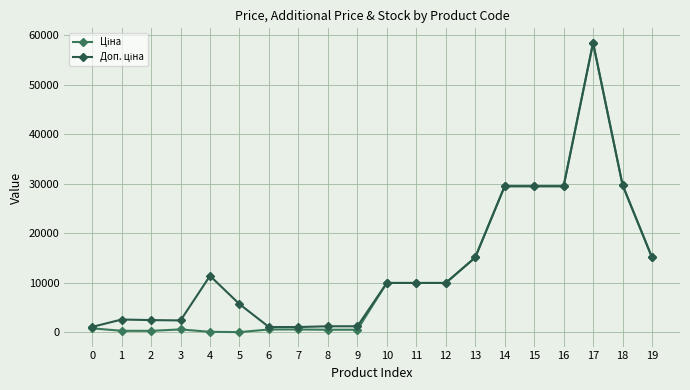

True or false: Доп. ціна and Ціна cross at least once.

False